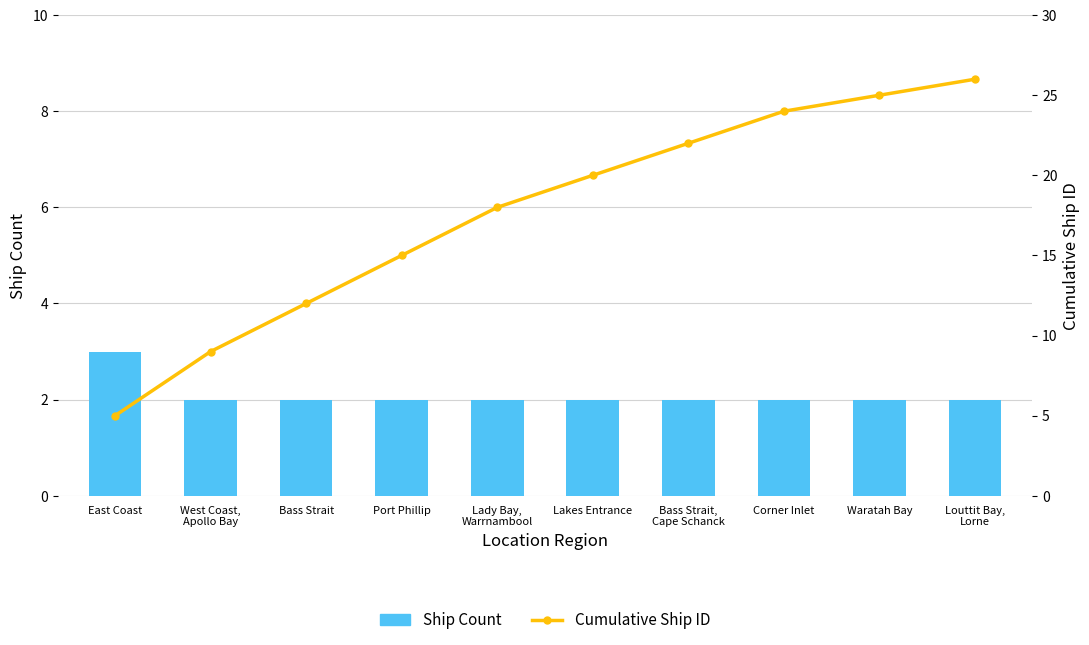

What is the difference between the maximum and minimum values in the Cumulative Ship ID series?

21